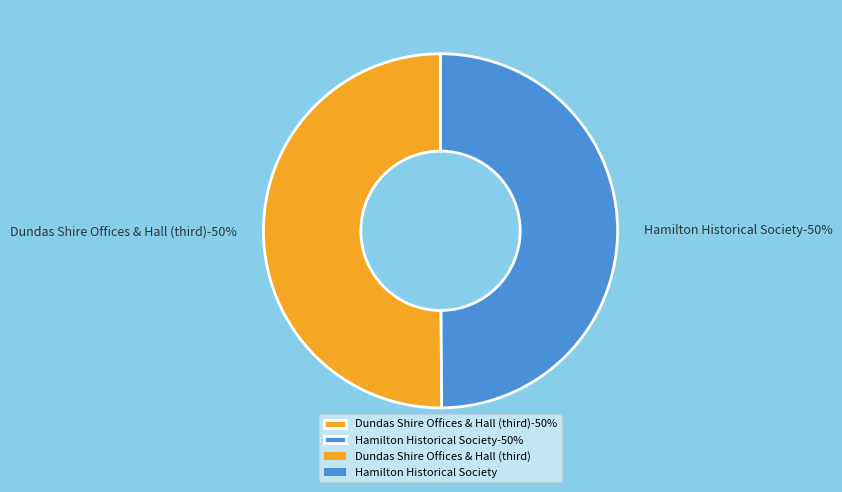

What is the majority slice?

Dundas Shire Offices & Hall (third)